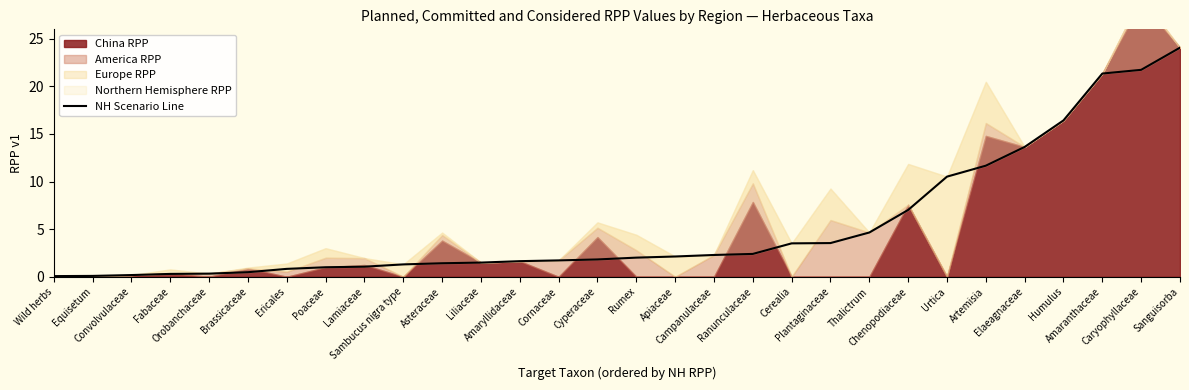

Where is the data nearest to the value 12?

Artemisia